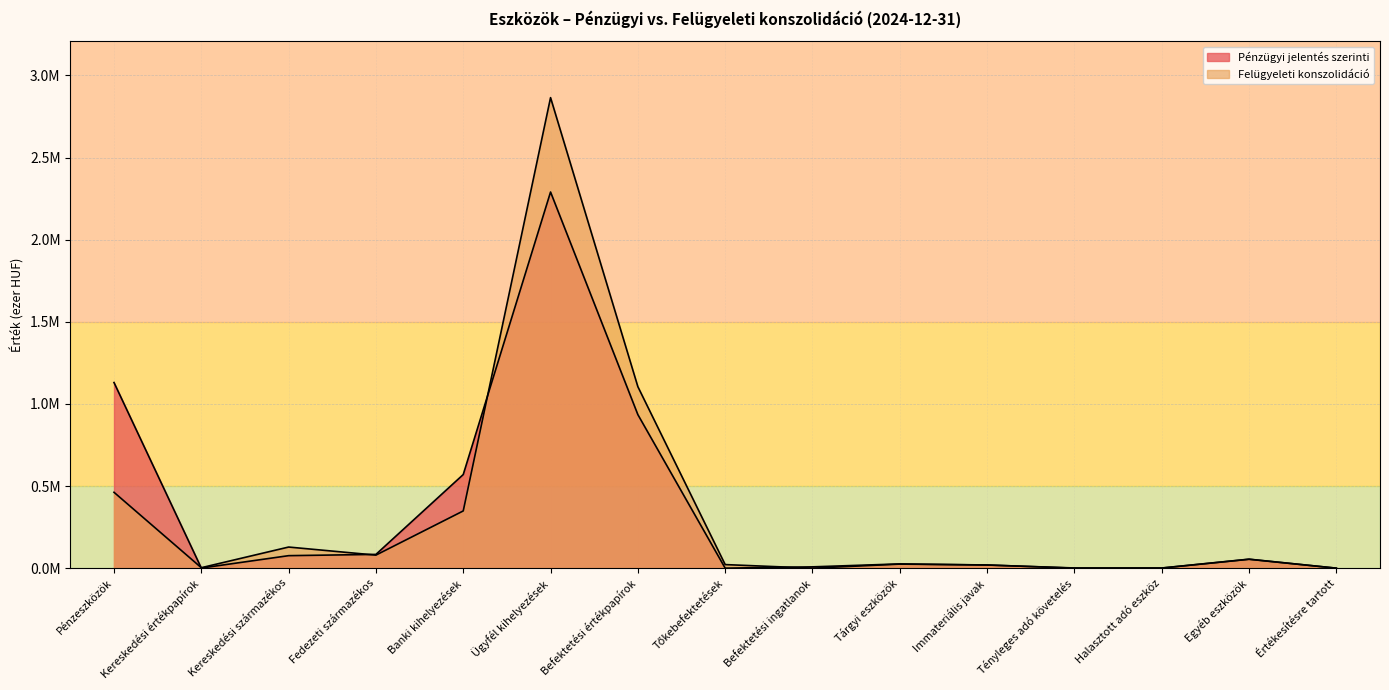

Count the number of categories in the chart.

15